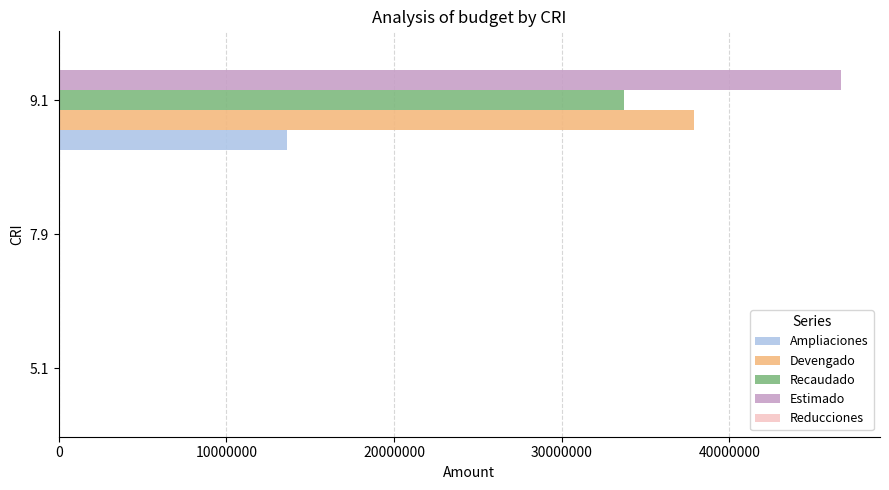

Between 5.1 and 9.1, which series saw the biggest shift?

Estimado